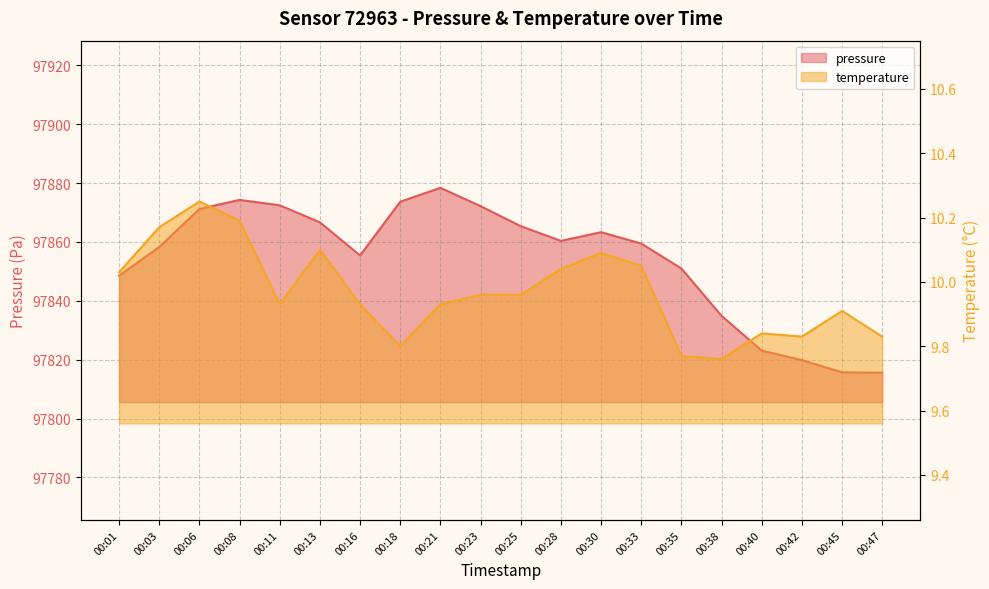

True or false: temperature and pressure intersect in this chart.

False